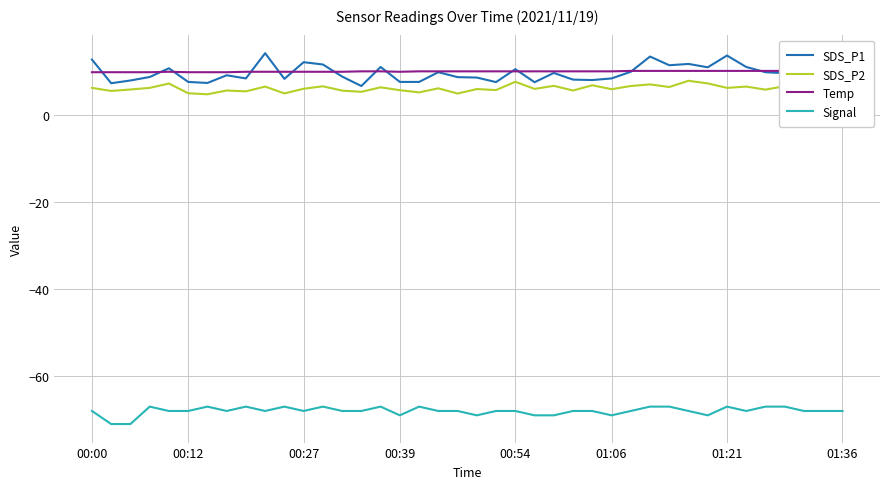

True or false: Signal and SDS_P2 cross at least once.

False